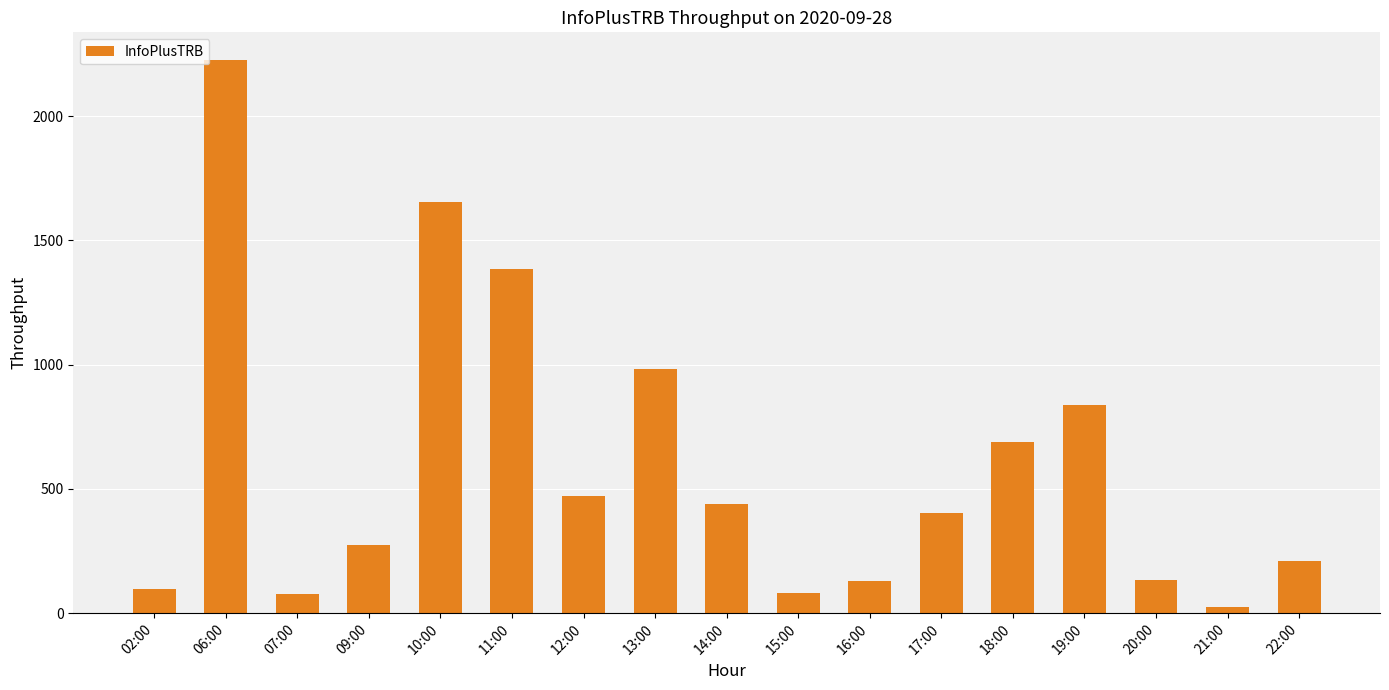

What position from the left is 06:00?

2